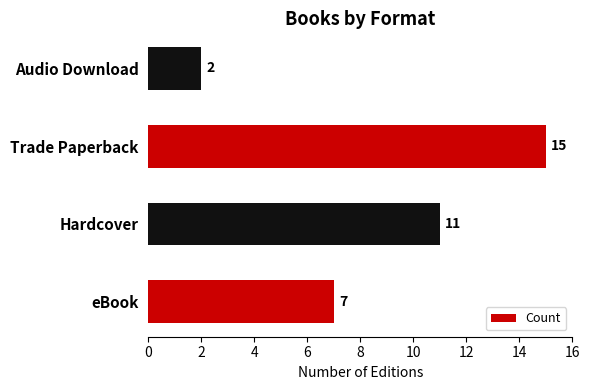

Approximately how many times larger is the value at eBook compared to Audio Download?

3.5